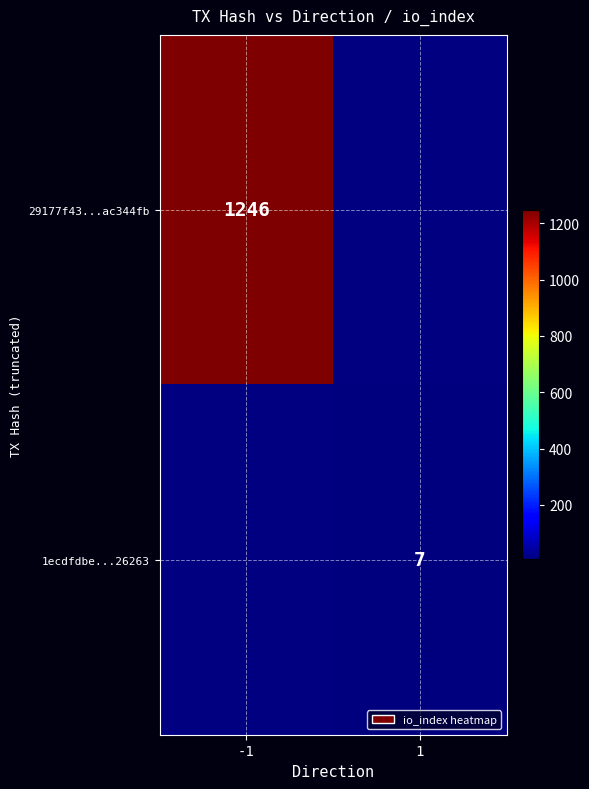

True or false: 1ecdfdbe...26263 has a value of 7 at 1.

True